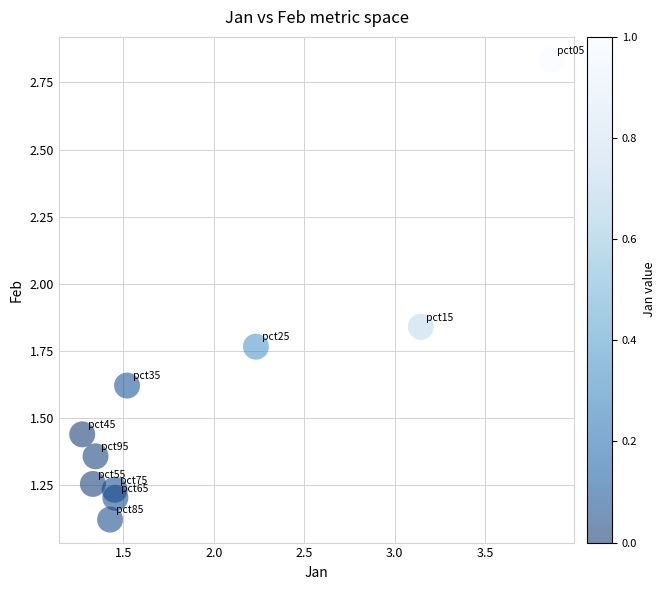

What is the range of Y values (max minus min)?

1.7